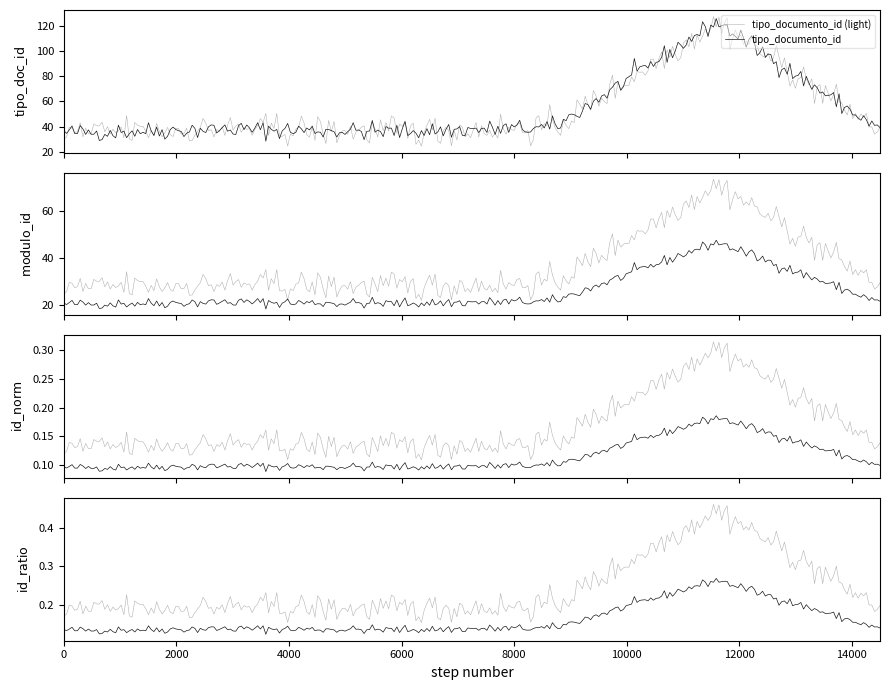

The value at 2016-03-31 08:14:53 is 39. True or false?

True